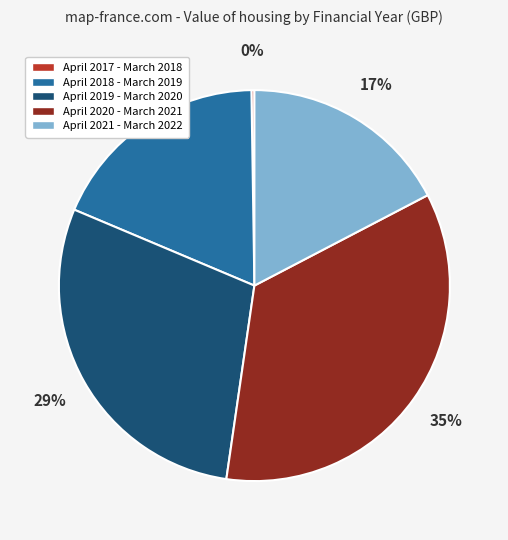

Is it true that April 2020 - March 2021 is 35% of the pie?

True